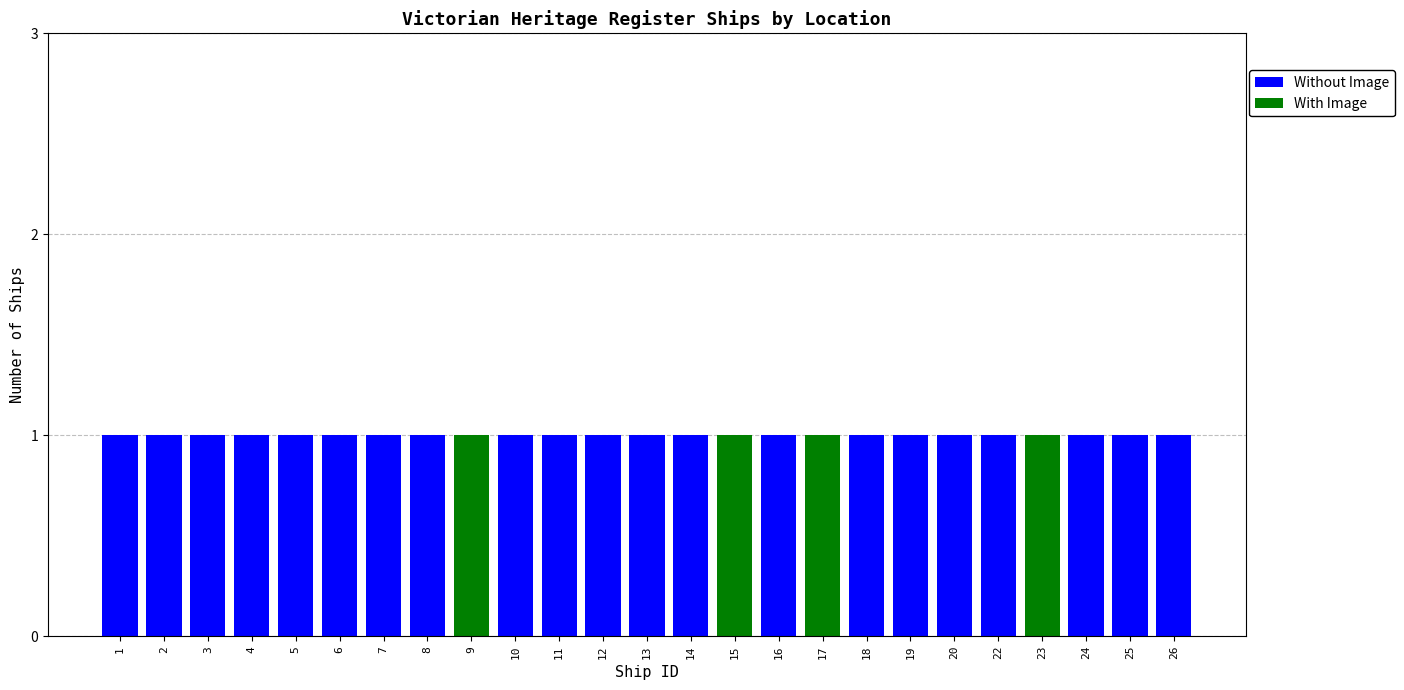

Is it true that Without Image equals -1 at 15?

False